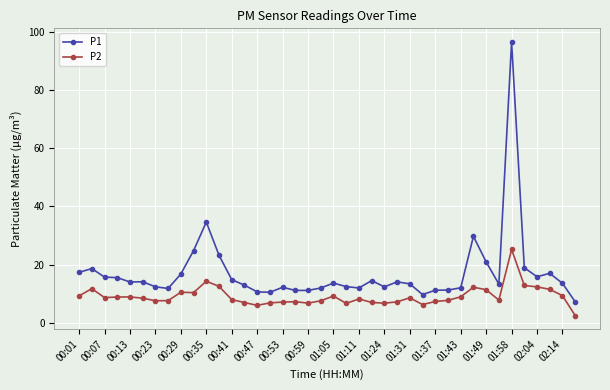

Which series has the largest total across all categories?

P1